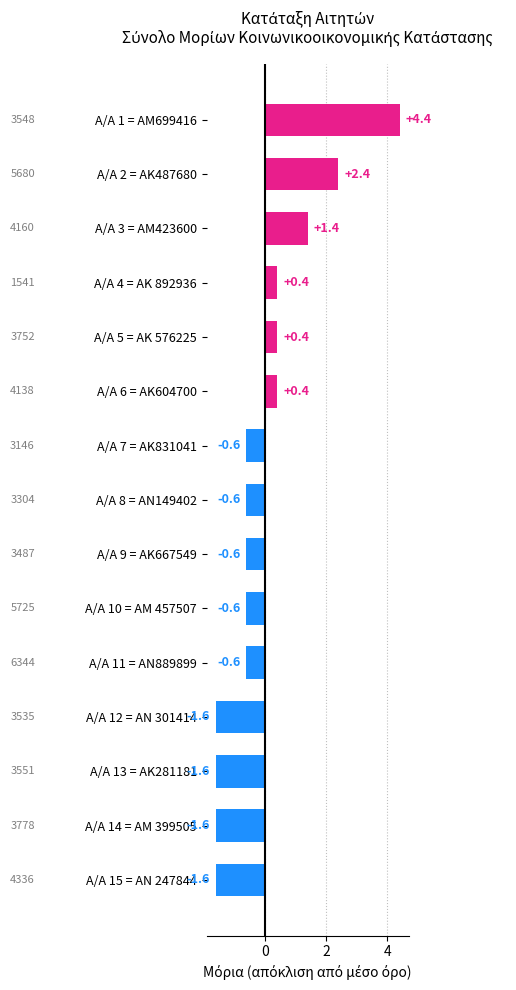

True or false: the data shows 0.2 at Α/Α 6 = ΑΚ604700.

False